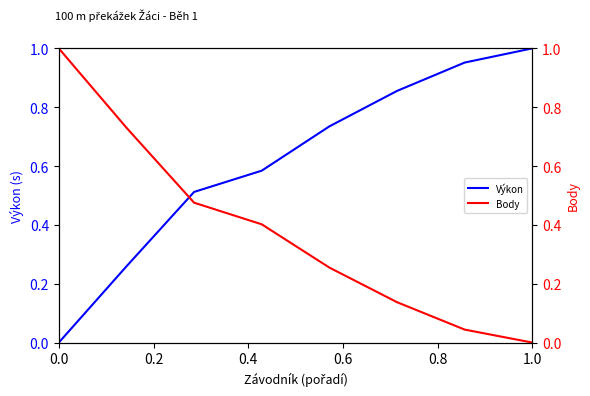

Is it true that Výkon equals 0.5 at 0.0?

False